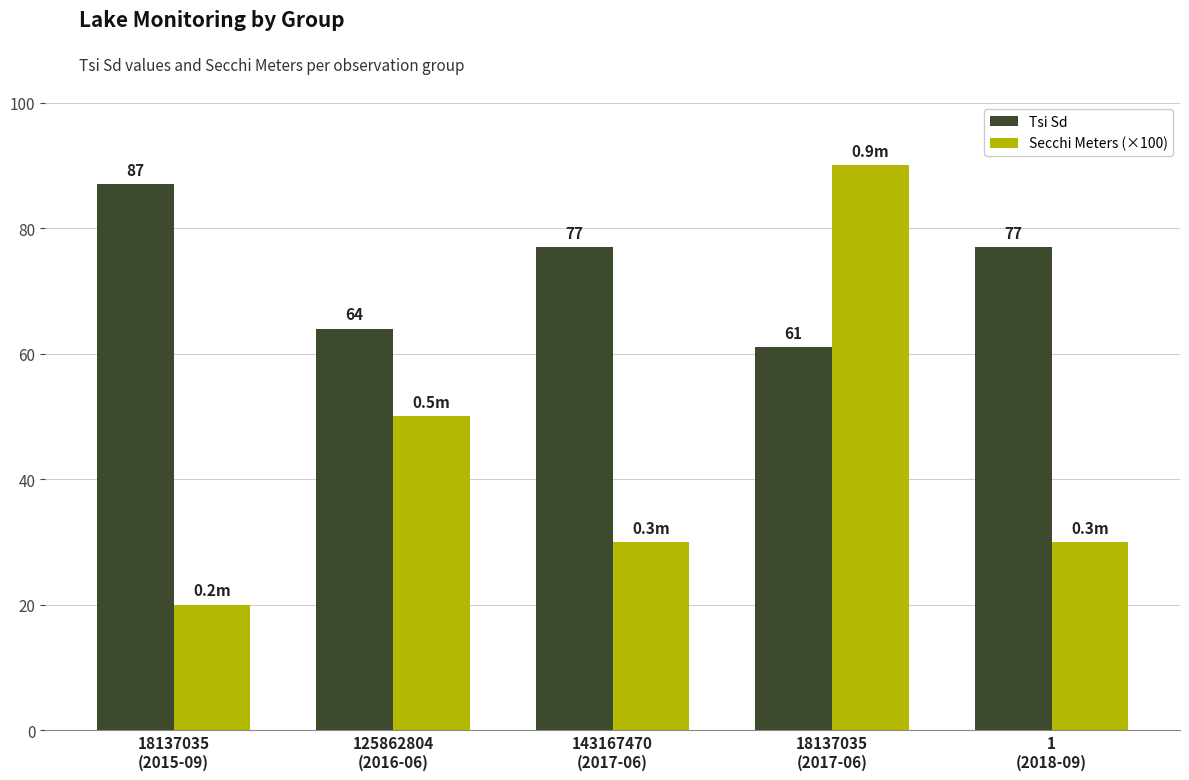

What is the value of the Tsi Sd bar at the 1st from the left?

87